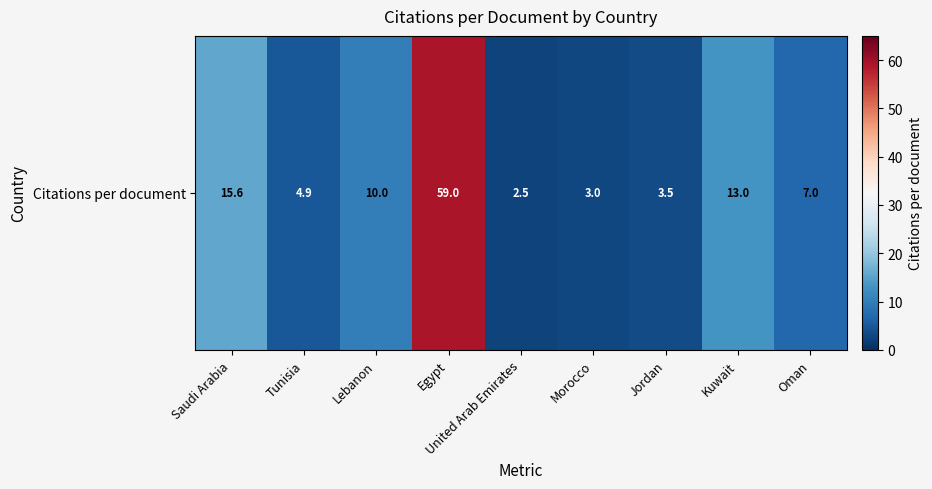

How many data points are above 7?

4